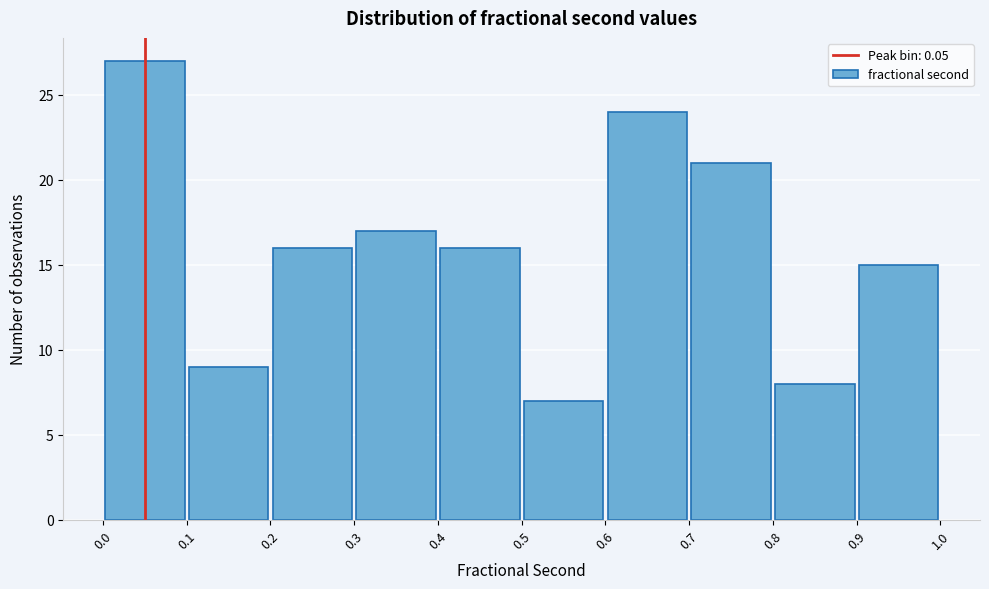

What is the height of the bar covering 0.4 to 0.5 on the x-axis? The values are not printed on the chart, so give them approximately, as read against the axis.

16